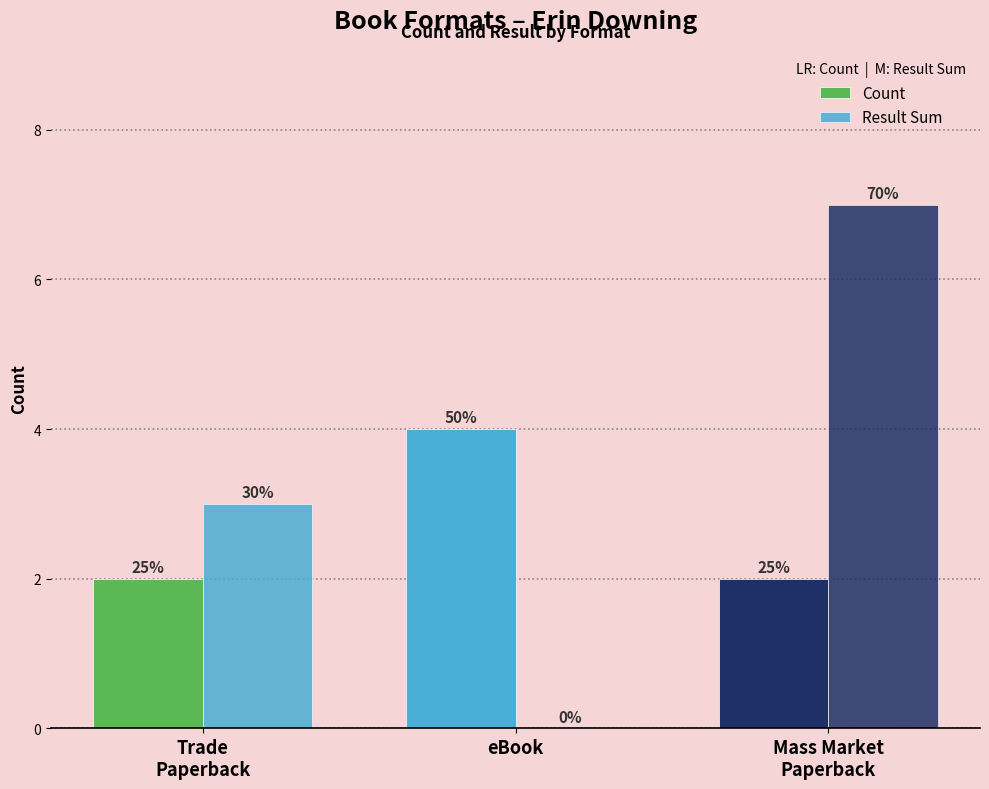

What is the total value across all series at Trade
Paperback?

5